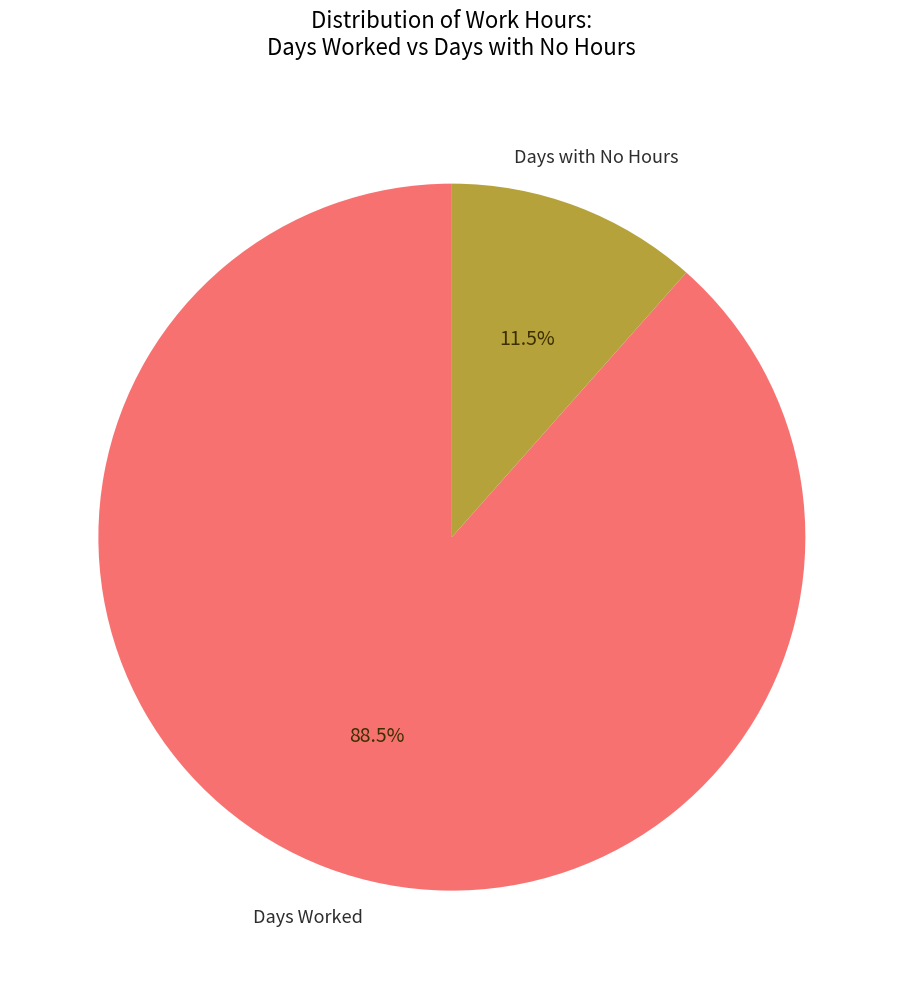

Is there any slice that represents more than half of the pie?

Yes